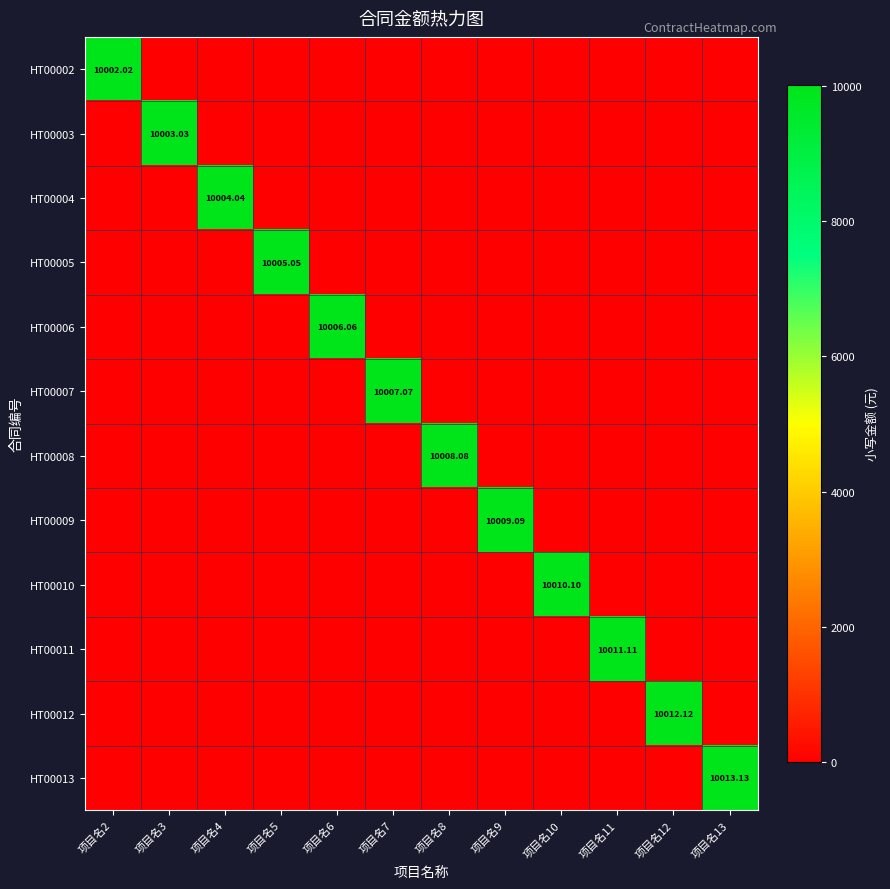

At which label does HT00011 reach its peak?

项目名11